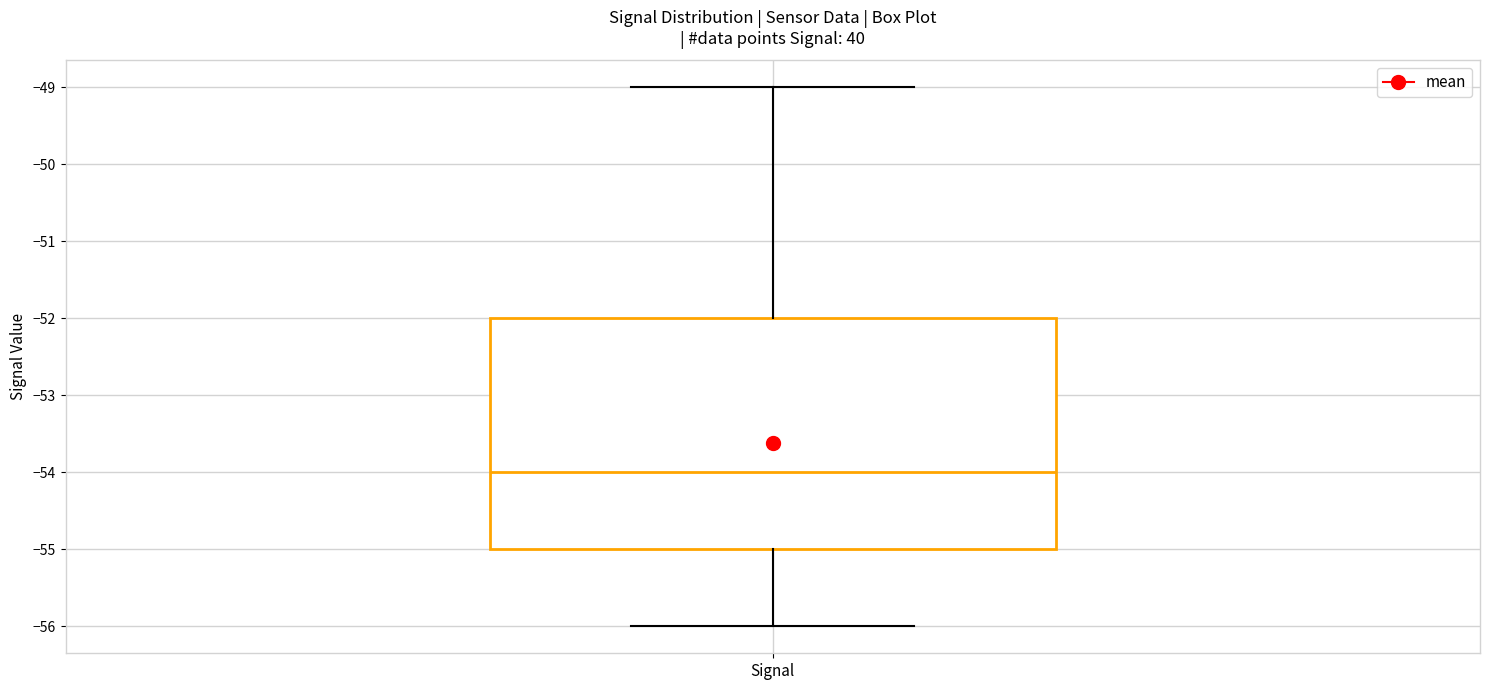

Where does the median line of the box for Signal sit on the y-axis? The values are not printed on the chart, so give them approximately, as read against the axis.

-54